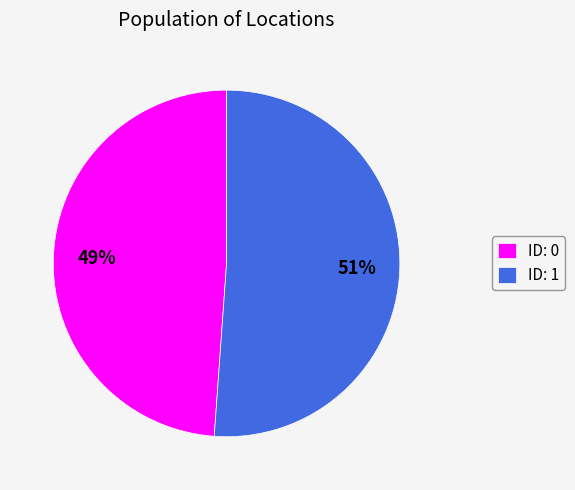

Which has a higher value, ID: 0 or ID: 1?

ID: 1